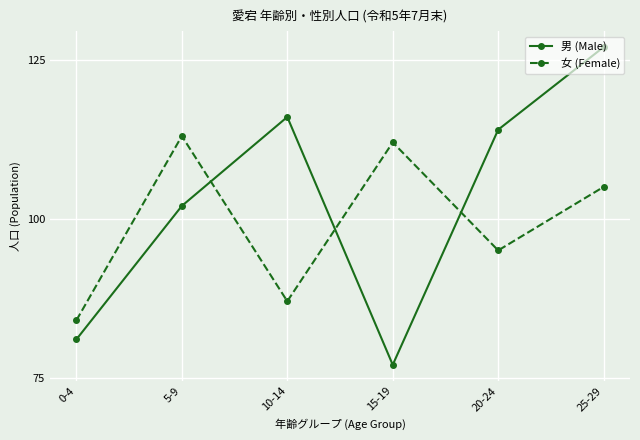

List the labels in order of 女 (Female) value, smallest first.

0-4, 10-14, 20-24, 25-29, 15-19, 5-9